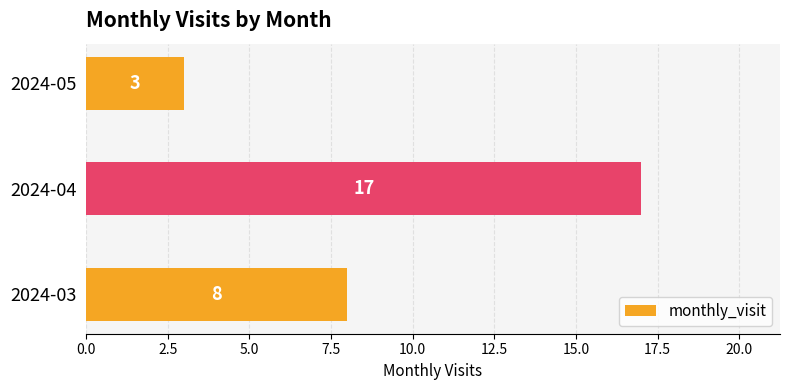

Which has a higher value, 2024-04 or 2024-03?

2024-04